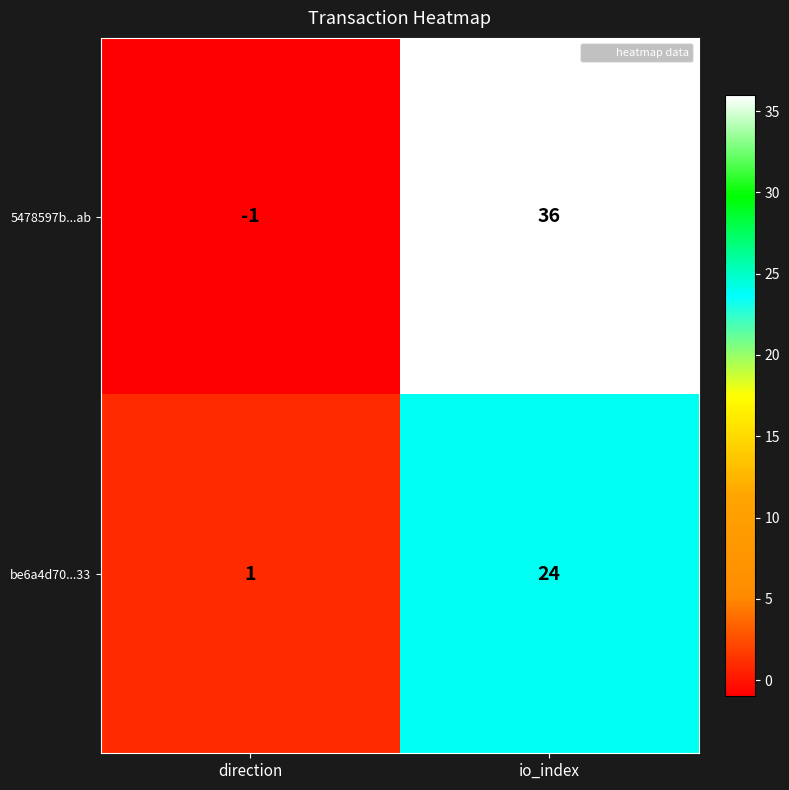

Read the be6a4d70...33 value at io_index, to the nearest 10.

20